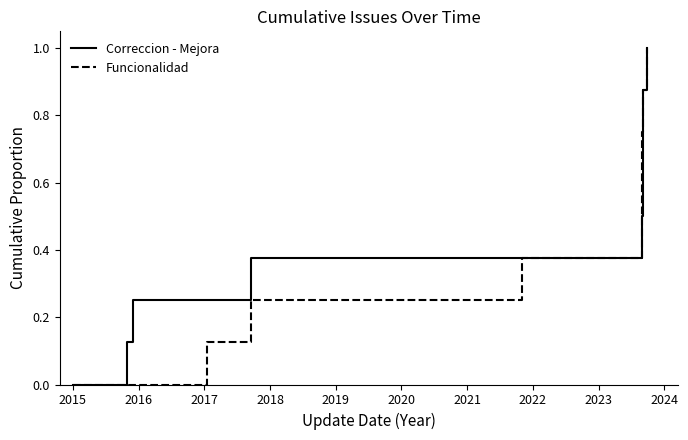

Rank the series by their average value, from highest to lowest.

Correccion - Mejora, Funcionalidad